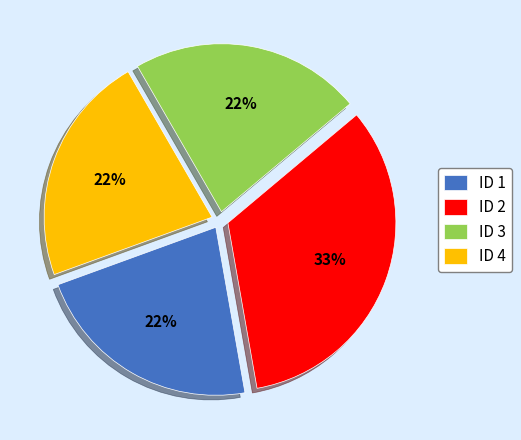

Approximately how many times larger is the value at ID 4 compared to ID 1?

1.0